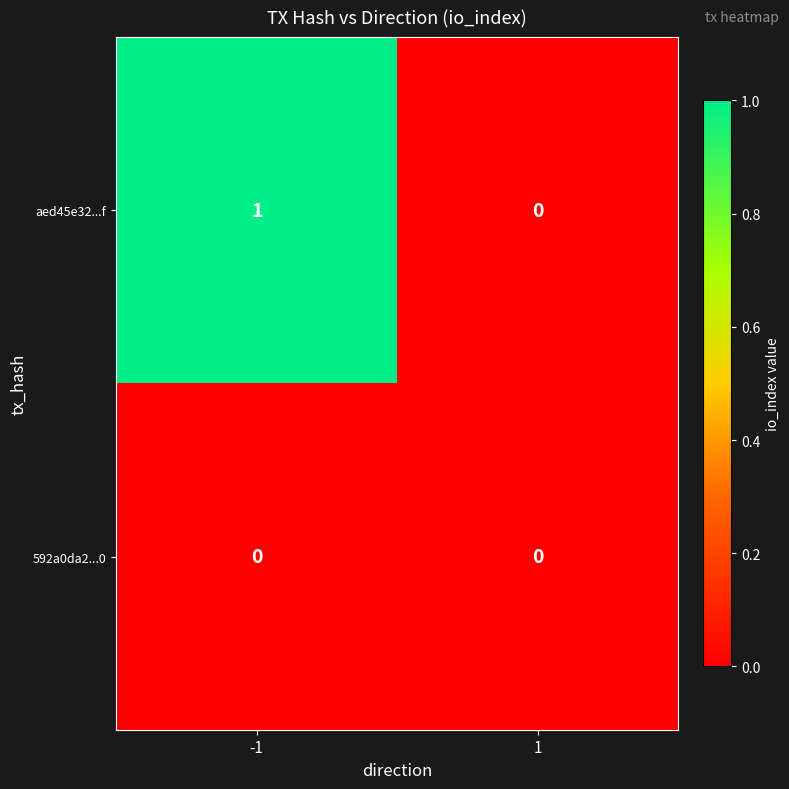

What is the spread (max minus min) of values at -1?

1